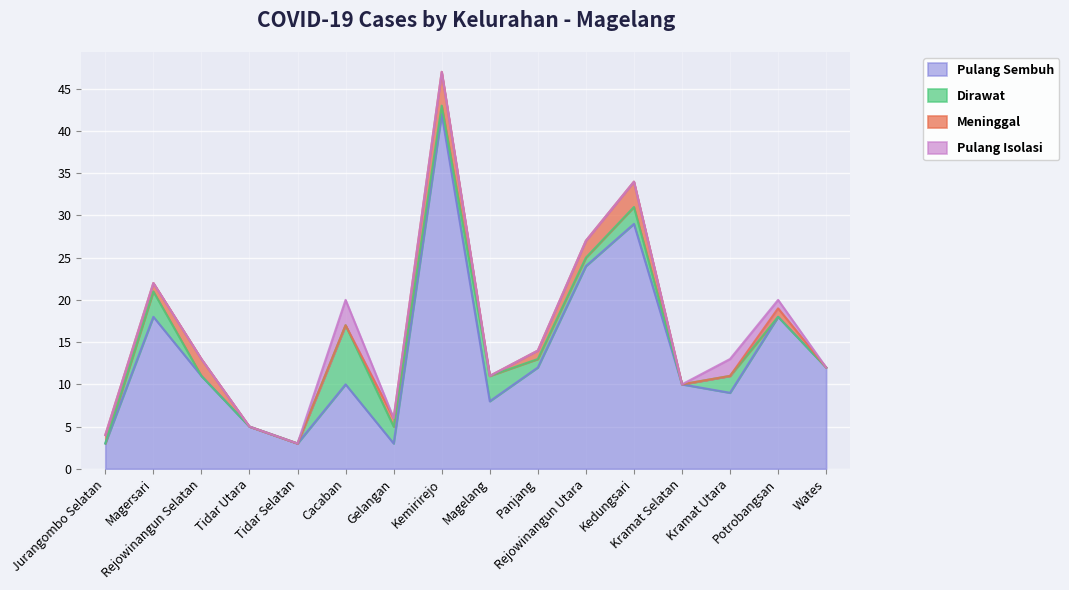

Is it true that Pulang Sembuh equals 15 at Cacaban?

False